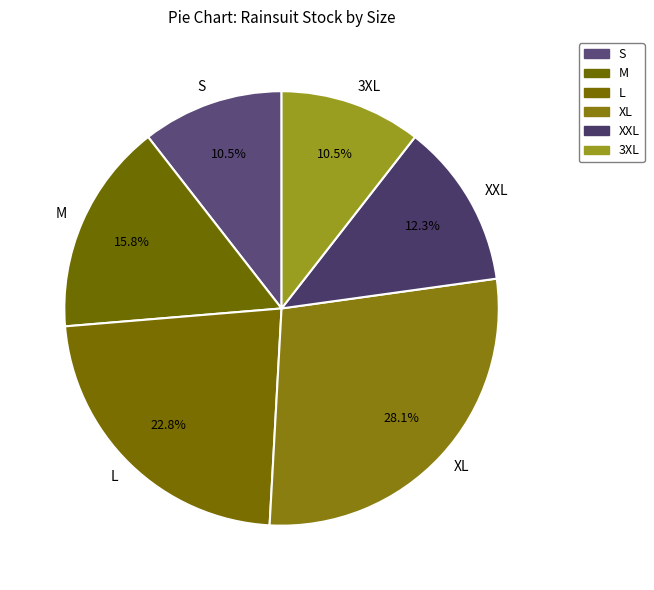

To the nearest percent, what is the average slice percentage?

17%